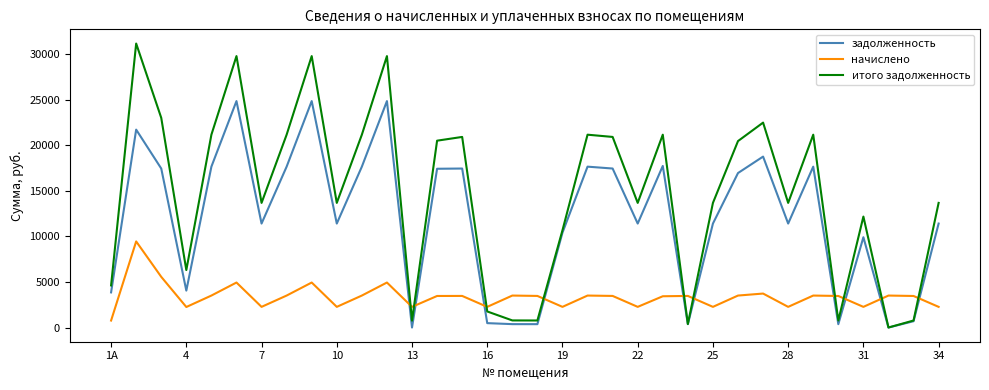

What is the greatest value displayed?

31144.8